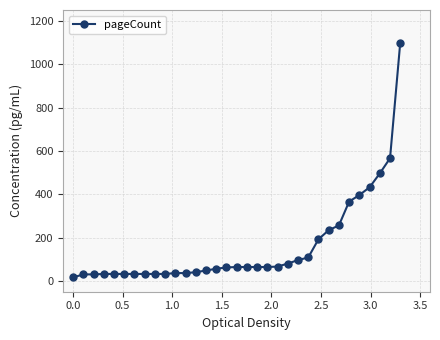

What is the difference between the second highest and second lowest values?

536